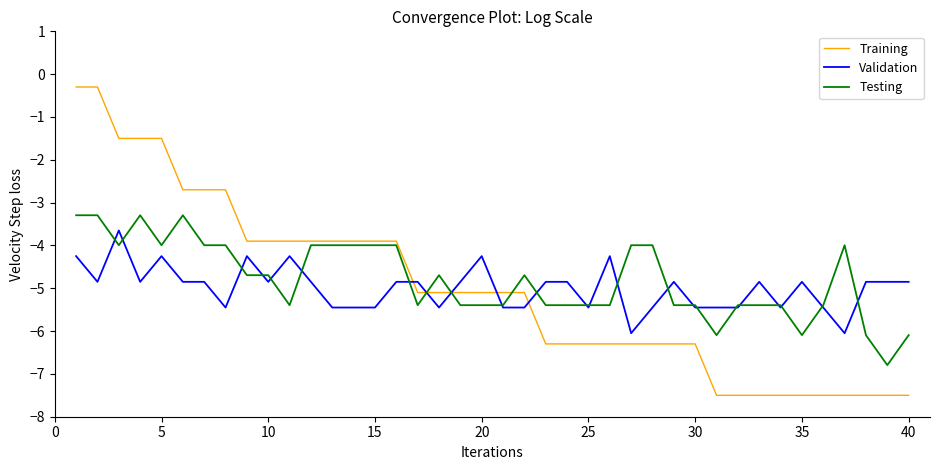

What is the smallest value displayed?

-7.5